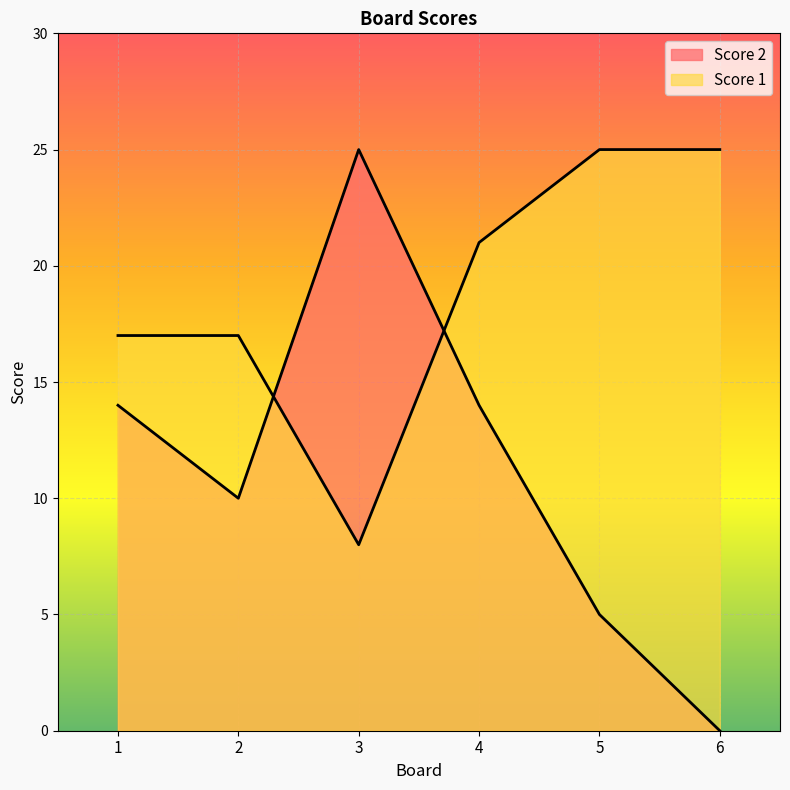

How many values in the Score 2 series are below 14?

3